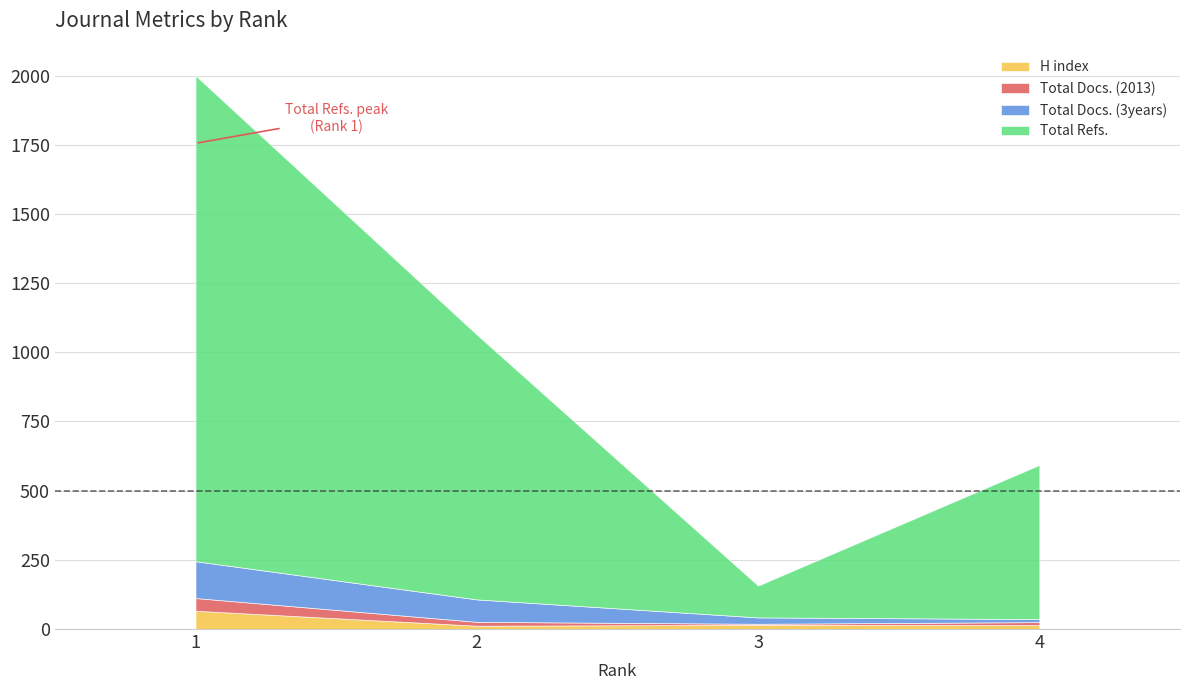

What is the difference between the maximum and second lowest values in the Total Docs. (3years) series?

110